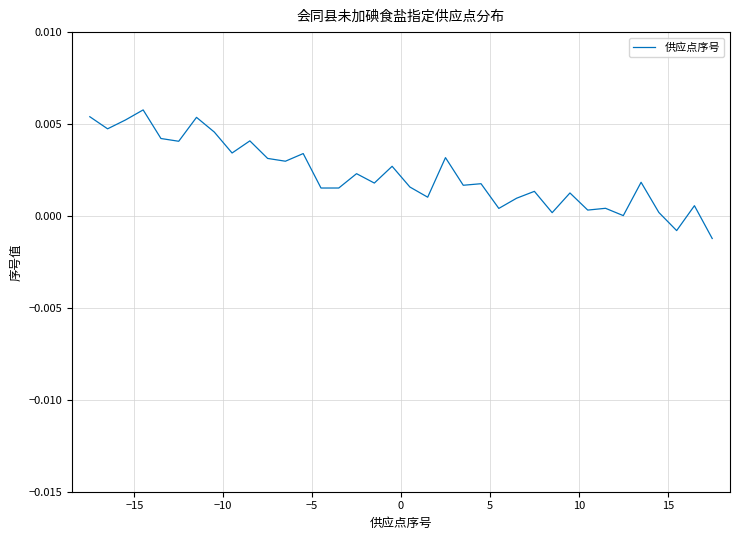

What is the sum of all values?

0.1